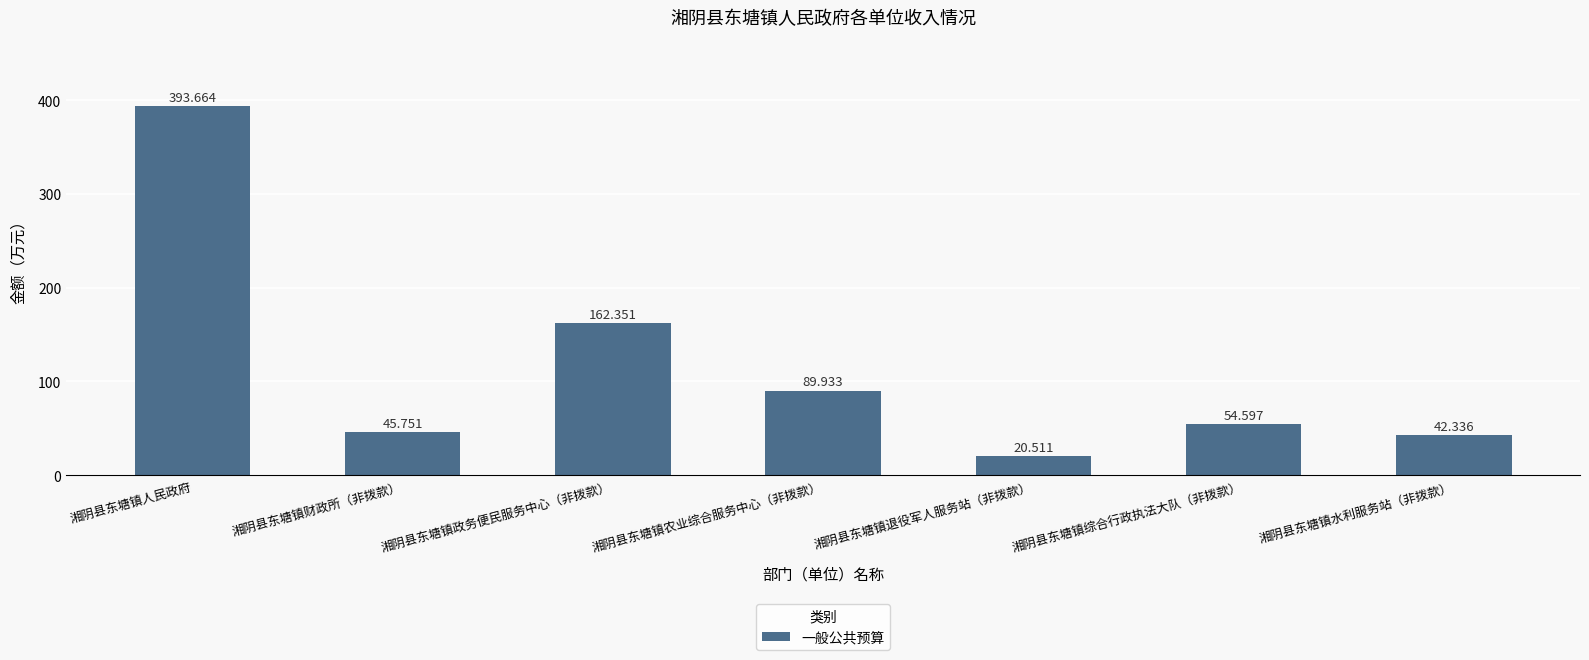

List the labels in order of value, largest first.

湘阴县东塘镇人民政府, 湘阴县东塘镇政务便民服务中心（非拨款）, 湘阴县东塘镇农业综合服务中心（非拨款）, 湘阴县东塘镇综合行政执法大队（非拨款）, 湘阴县东塘镇财政所（非拨款）, 湘阴县东塘镇水利服务站（非拨款）, 湘阴县东塘镇退役军人服务站（非拨款）